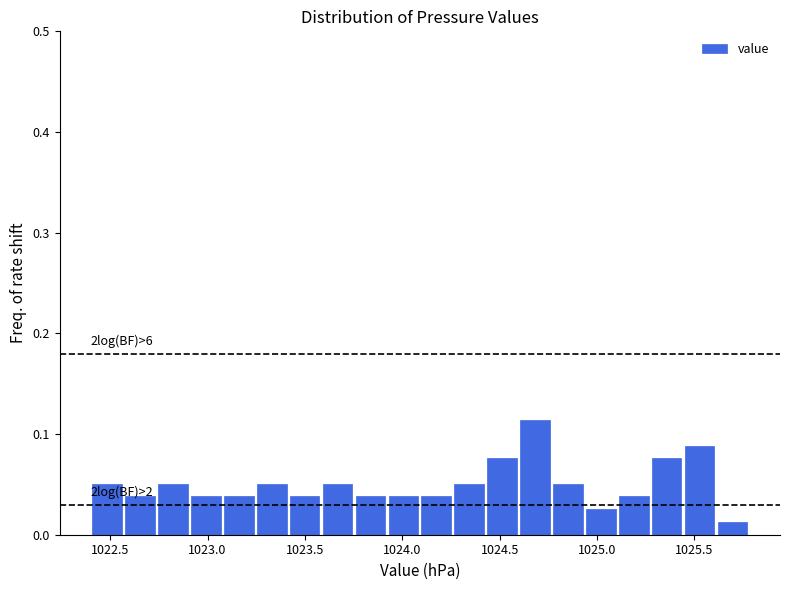

Read against the x-axis, roughly where is the centre of the tallest bar?

1024.70